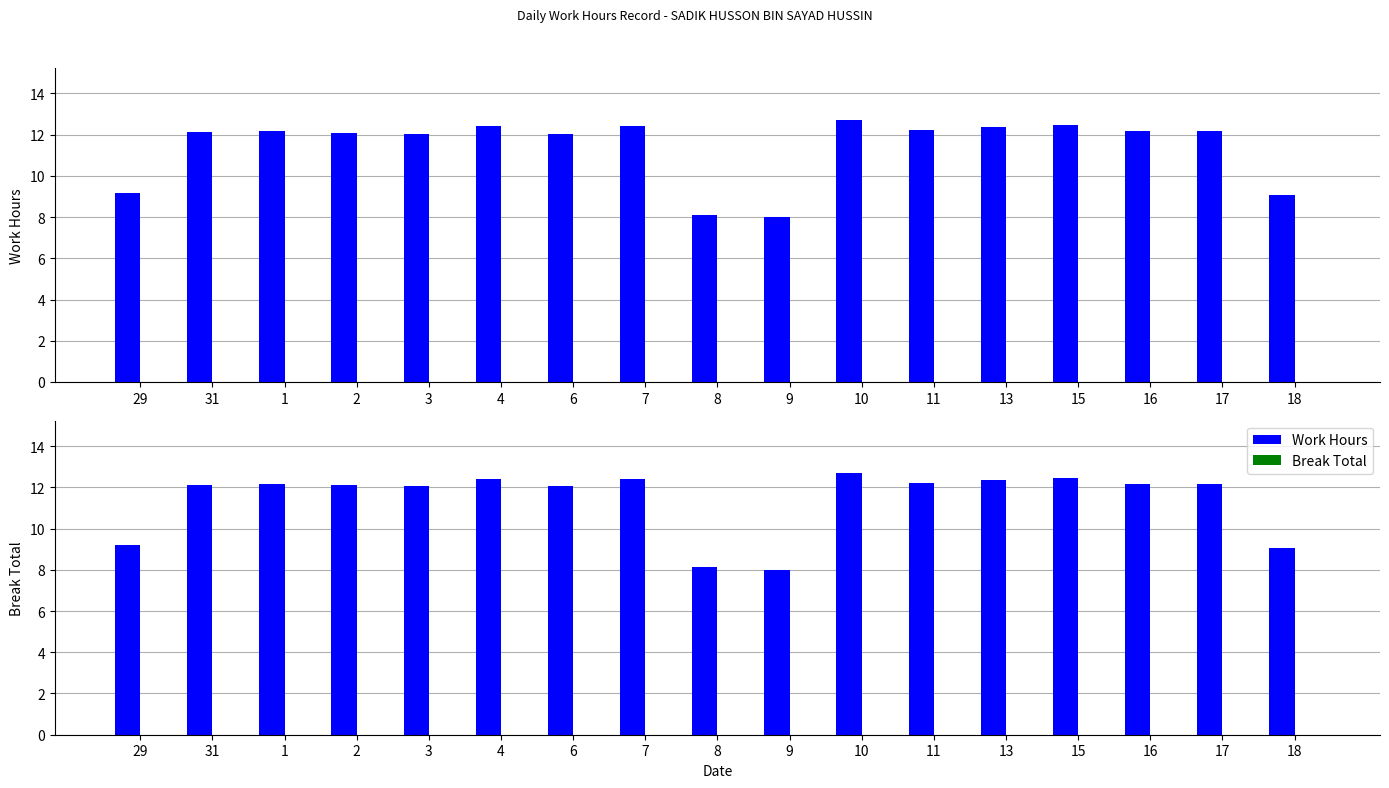

What is the difference between the Work Hours values at 13 and 29?

3.2